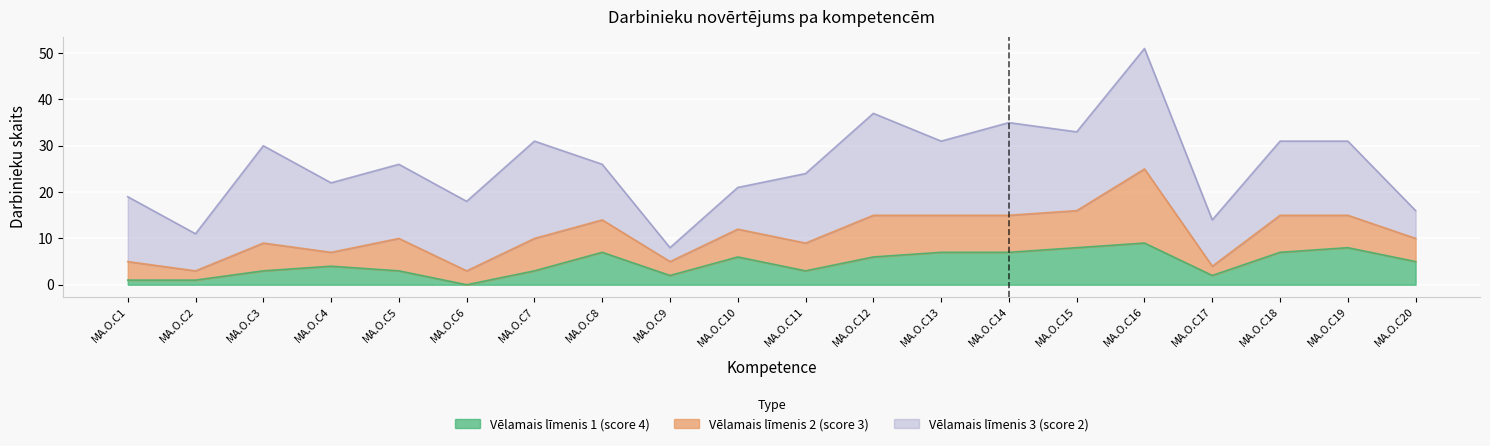

Where is Vēlamais līmenis 3 (score 2) nearest to the value 14?

MA.O.C1